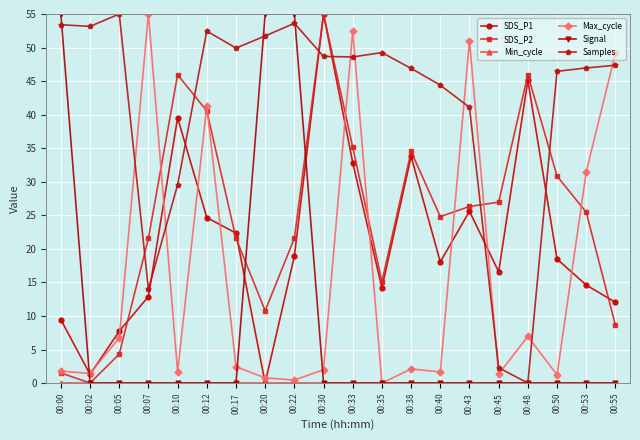

True or false: SDS_P2 has more than 2 interior local peaks.

True